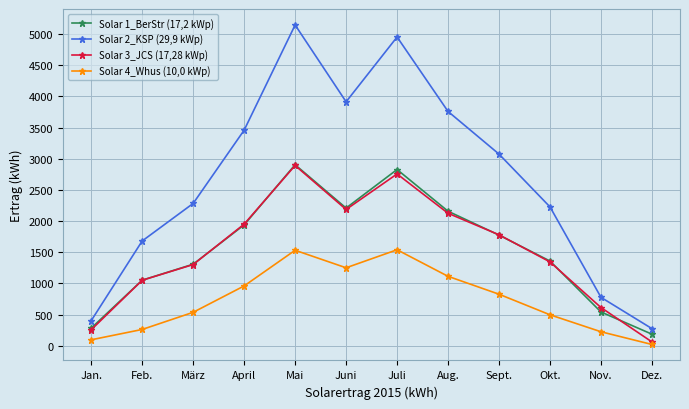

True or false: Solar 2_KSP (29,9 kWp) and Solar 4_Whus (10,0 kWp) cross at least once.

False